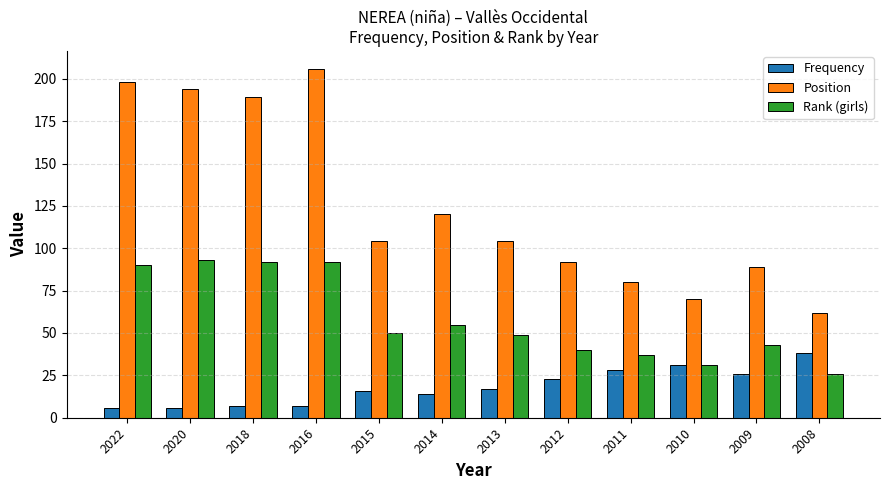

Which category has the highest value in the Frequency series?

2008